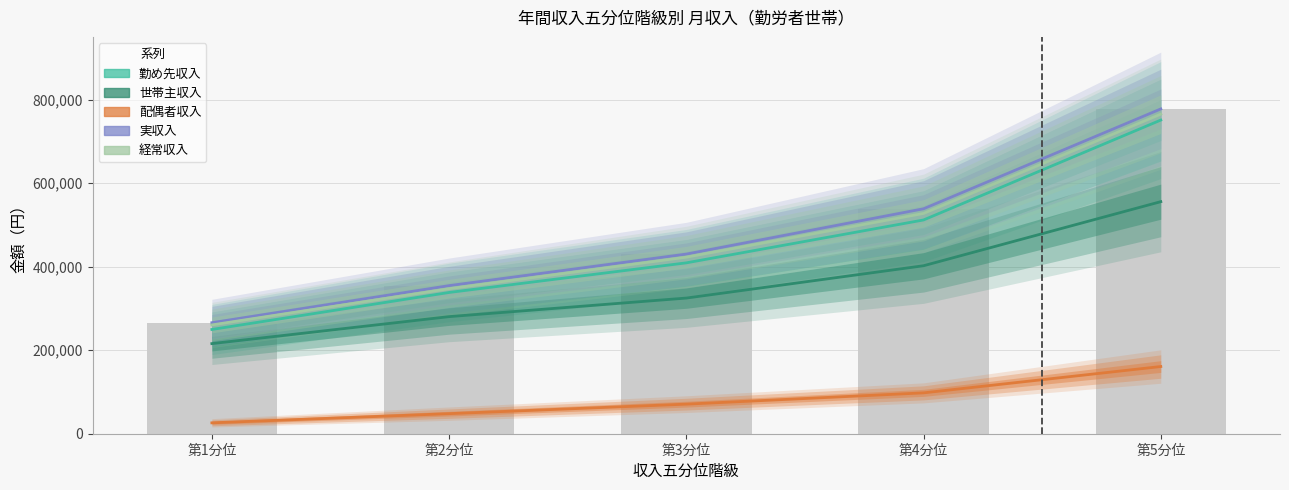

How many categories are shown in the chart?

5